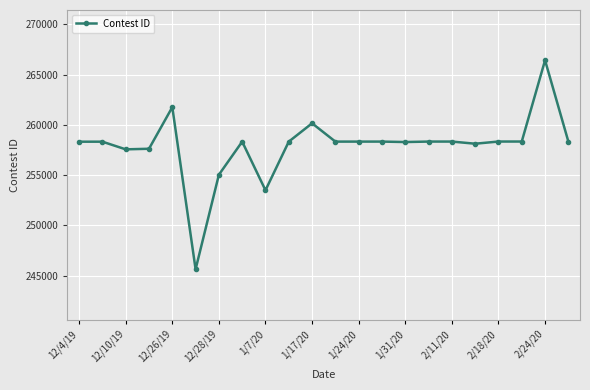

What is the difference between the maximum and minimum values?

20781